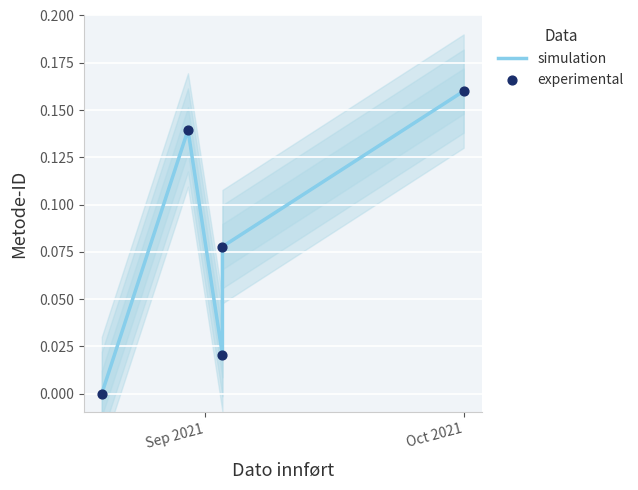

At how many categories does at least one series exceed 0?

4